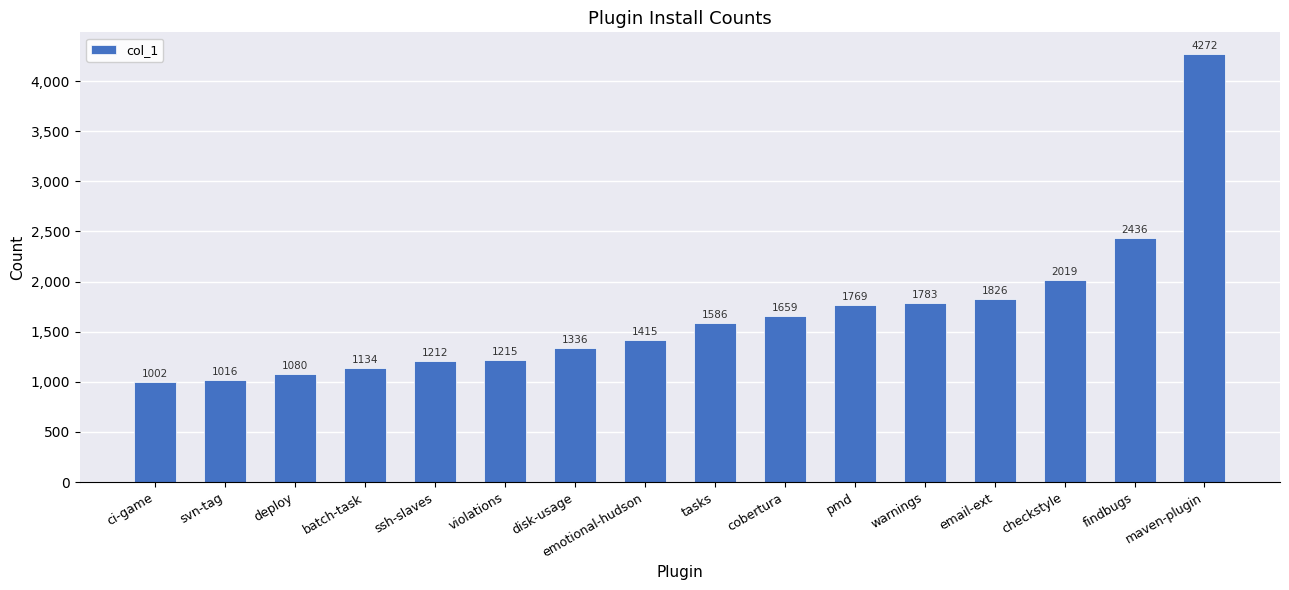

The value at deploy is 697. True or false?

False